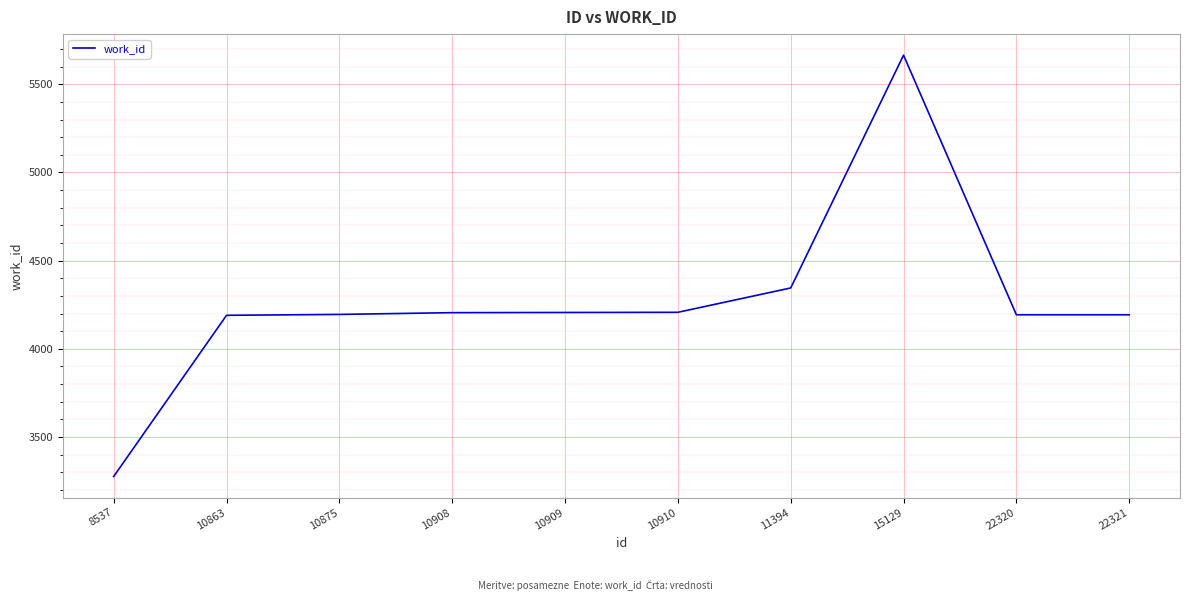

What is the change in value from 10875 to 11394?

+150